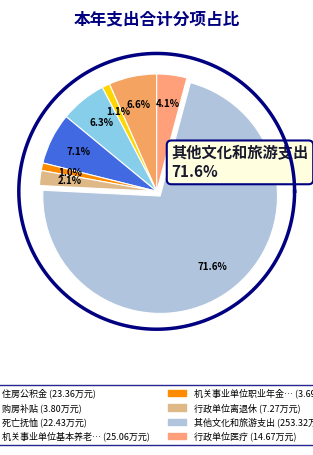

How much of the chart is everything except 行政单位医疗?

95.9%